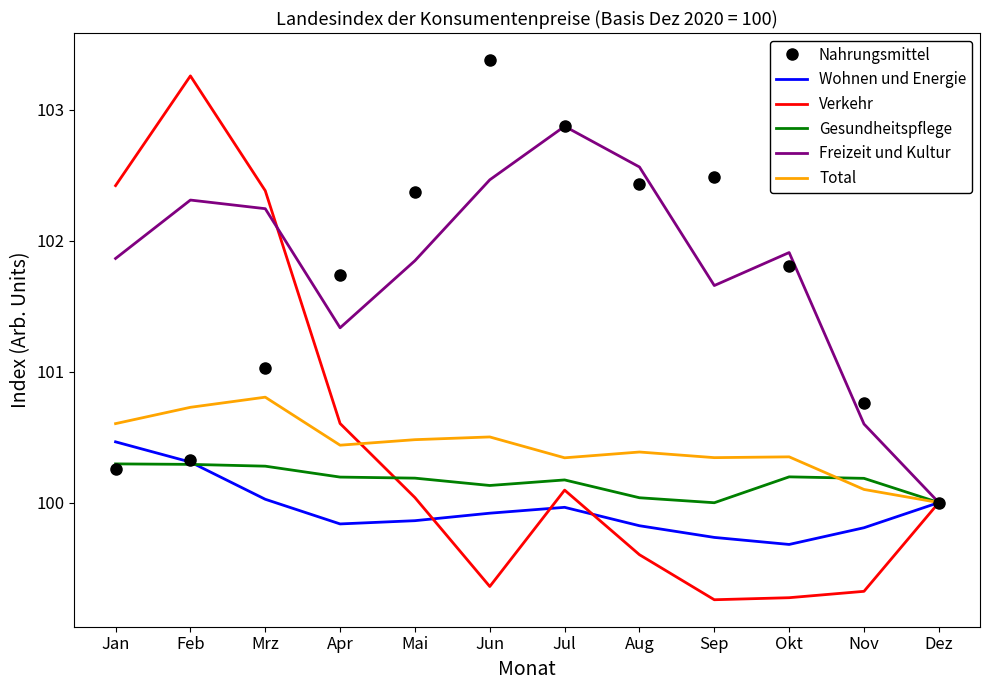

What is the minimum value shown in the chart?

99.3